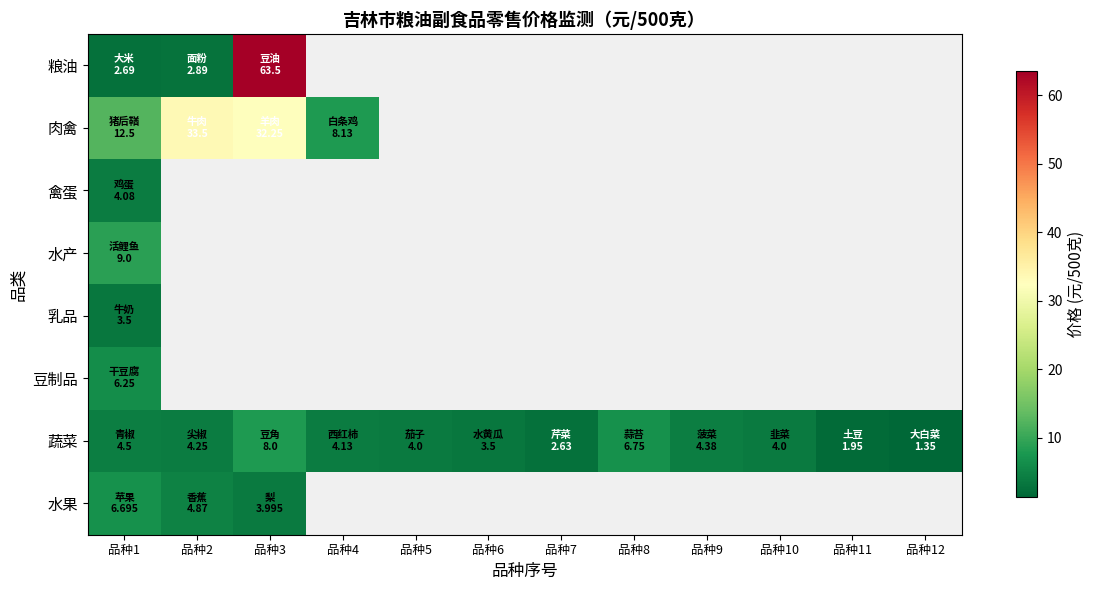

The value of 蔬菜 at 品种9 is 4.4. True or false?

True